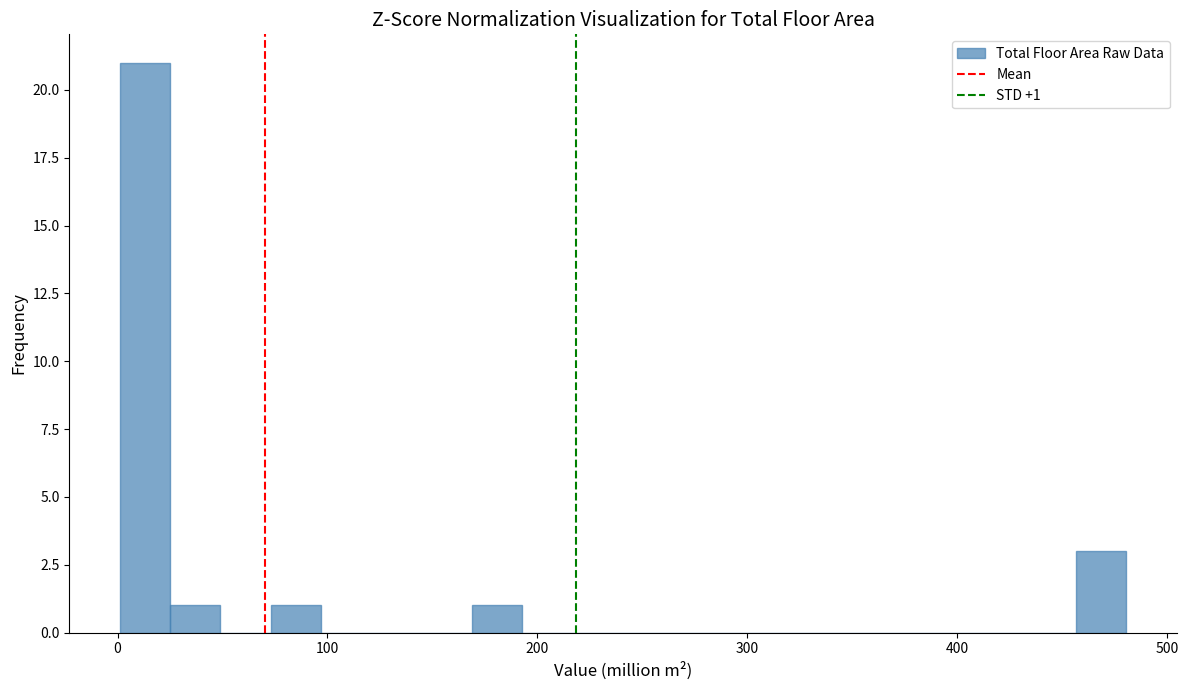

Around what value on the x-axis is the tallest bar? Give the approximate position of its centre, as read against the axis.

10